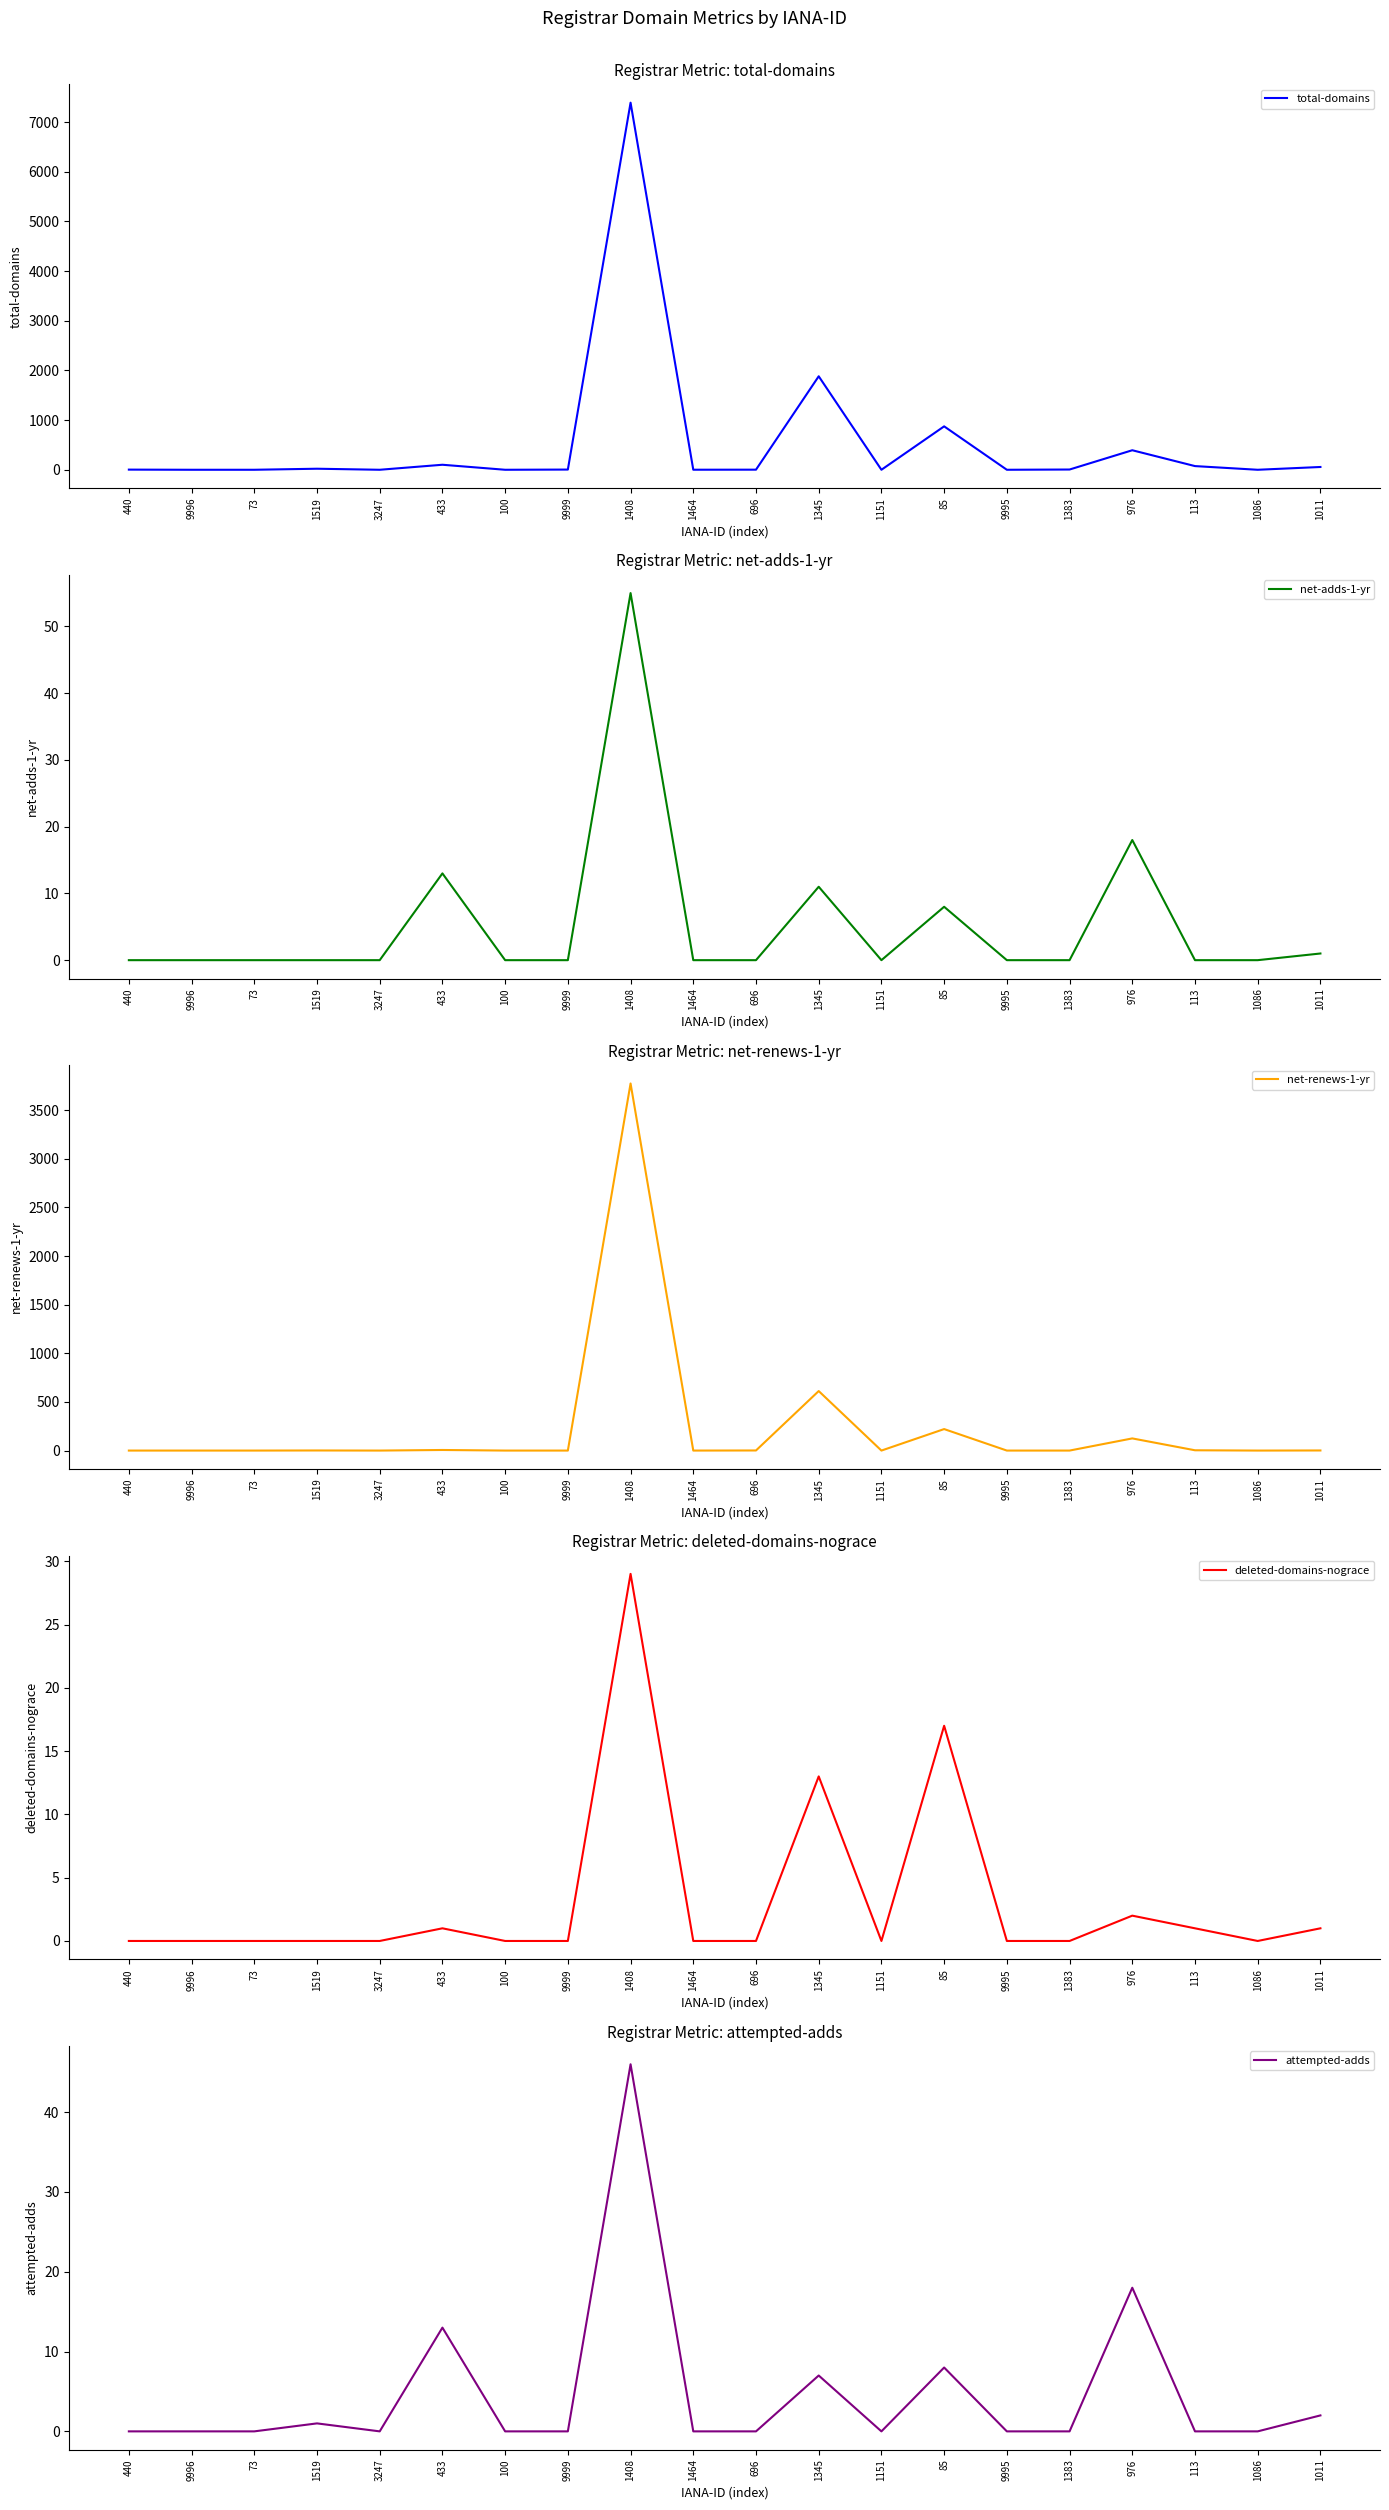

True or false: net-renews-1-yr has a value of 2349 at 1408.

False